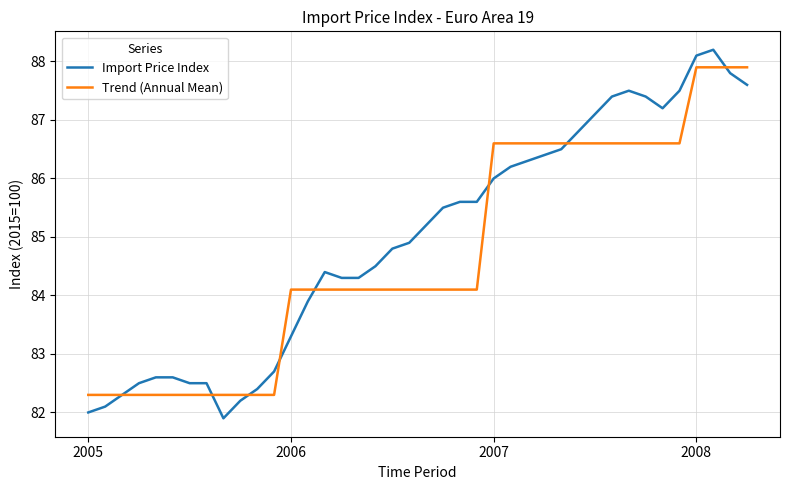

What is the minimum value for Import Price Index?

81.9